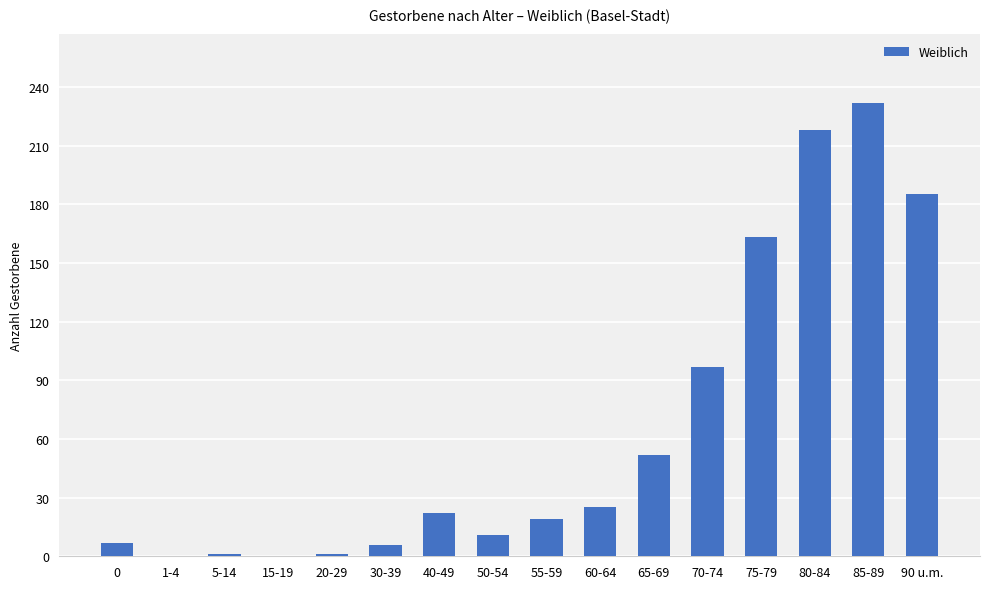

Is it true that the value at 40-49 is 13?

False